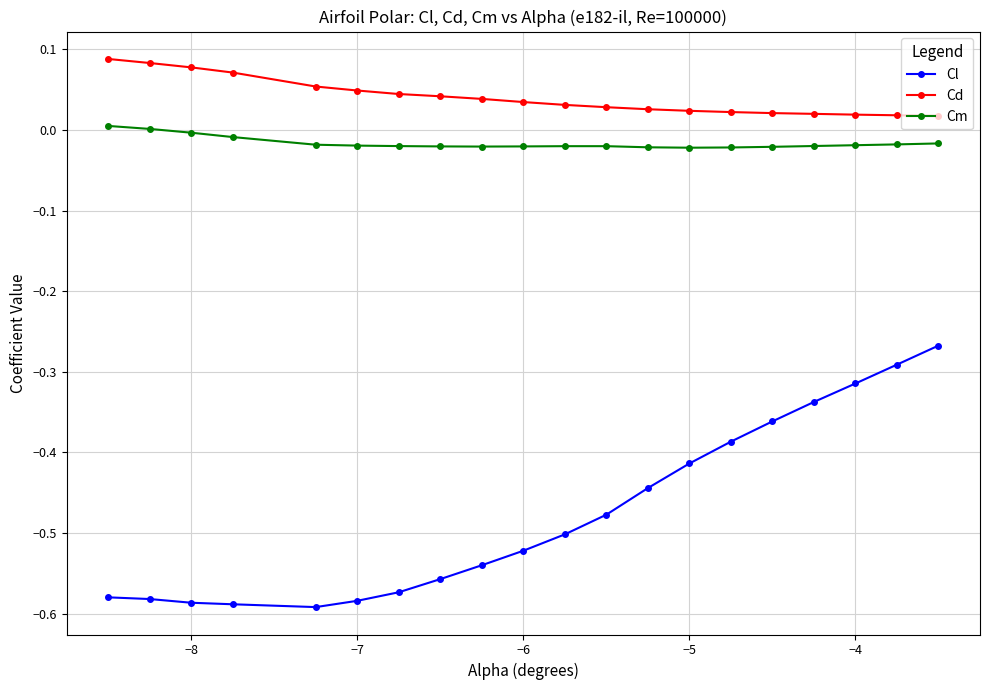

What is the sum of all Cd values?

0.8